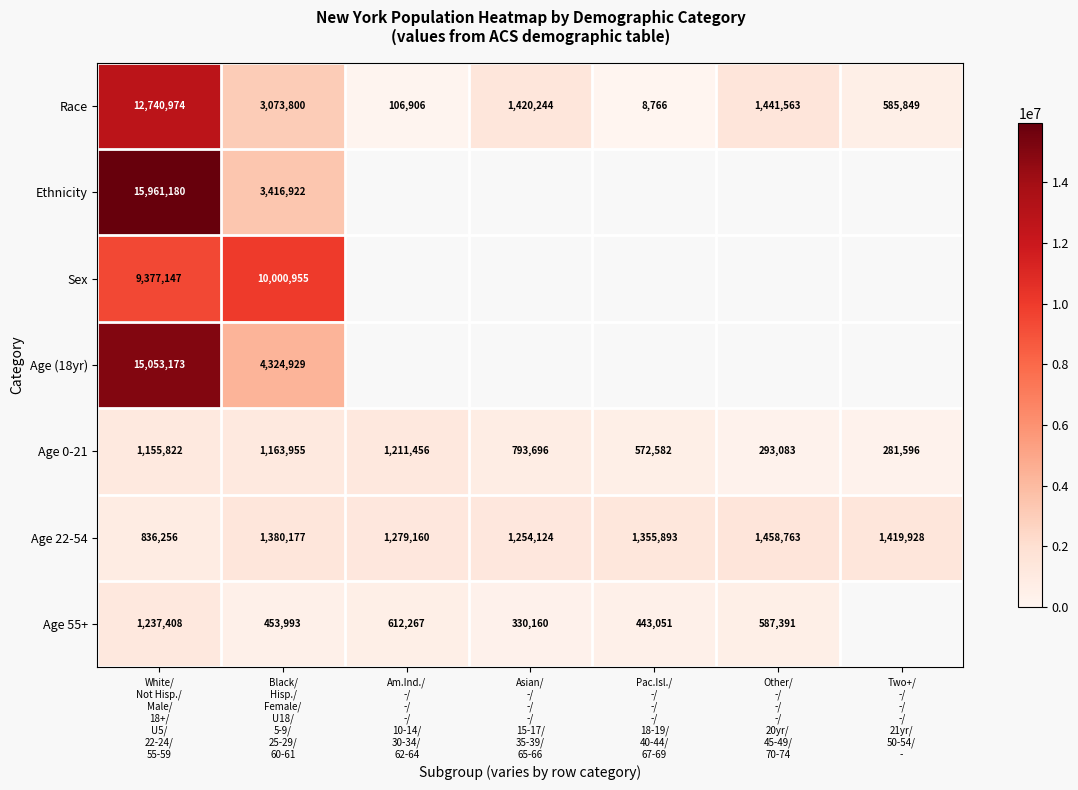

What is the average value of the Race series?

2768300